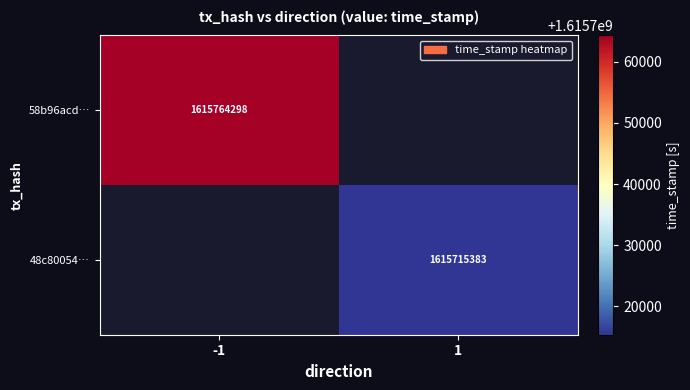

How many data points does each series have?

2